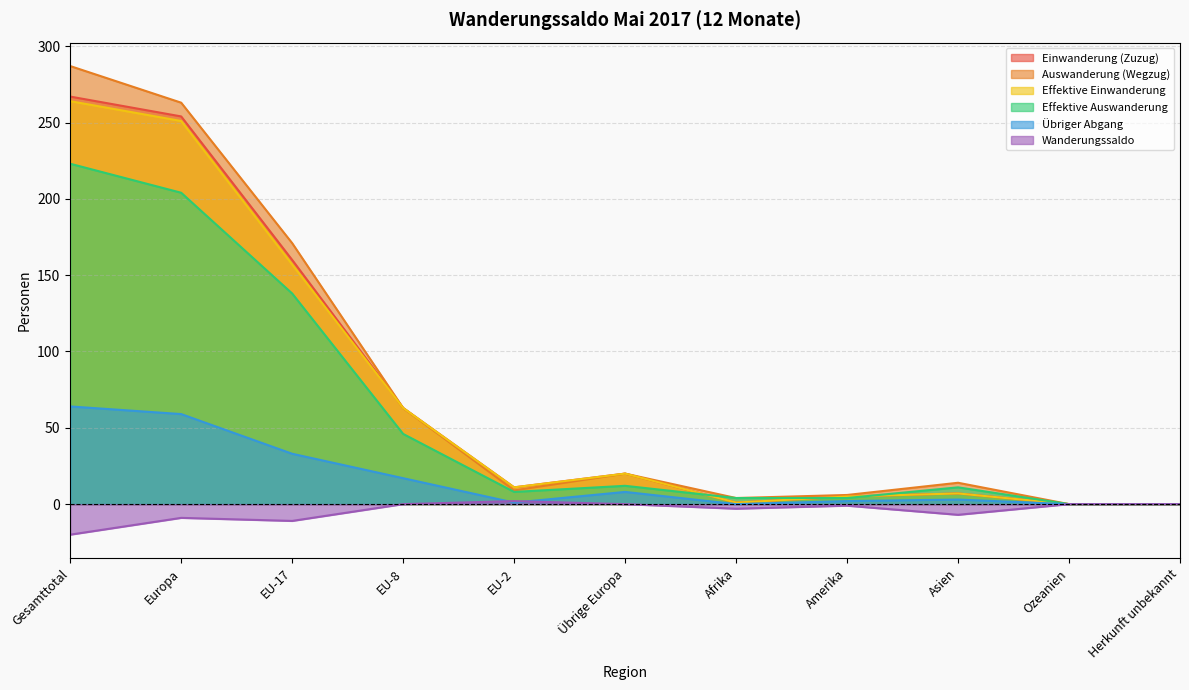

Is it true that Übriger Abgang equals 12 at Übrige Europa?

False